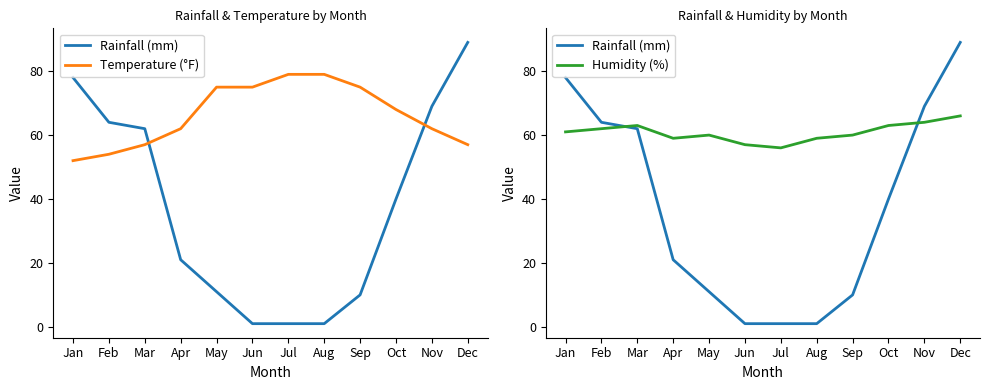

Where is Humidity (%) nearest to the value 61?

Jan